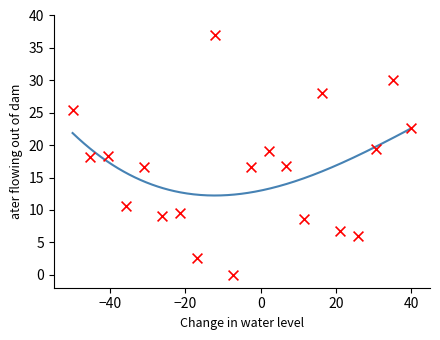

What is the change in value from 6 to 26?

-2.1